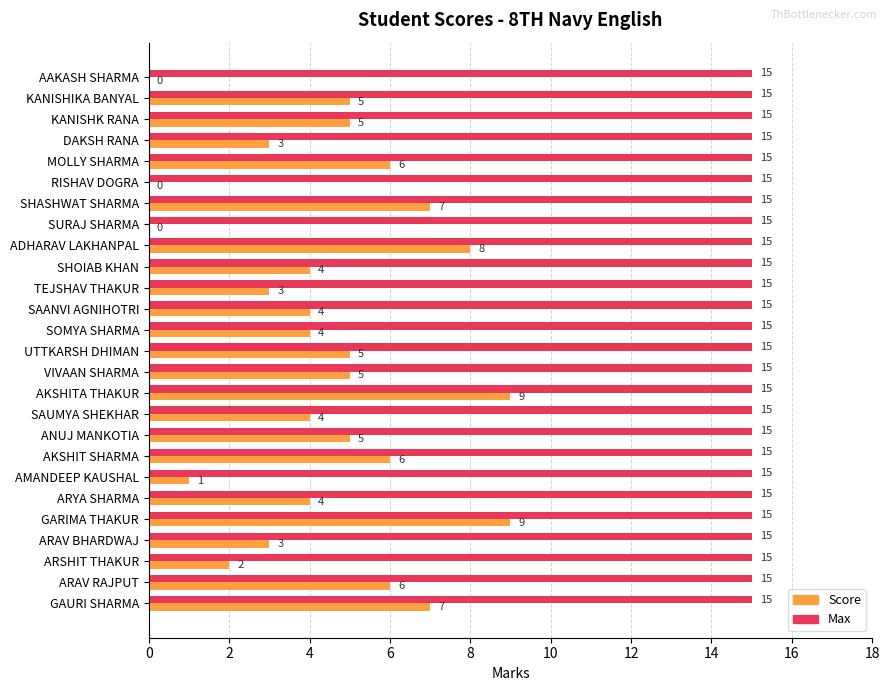

How many categories are shown in the chart?

26